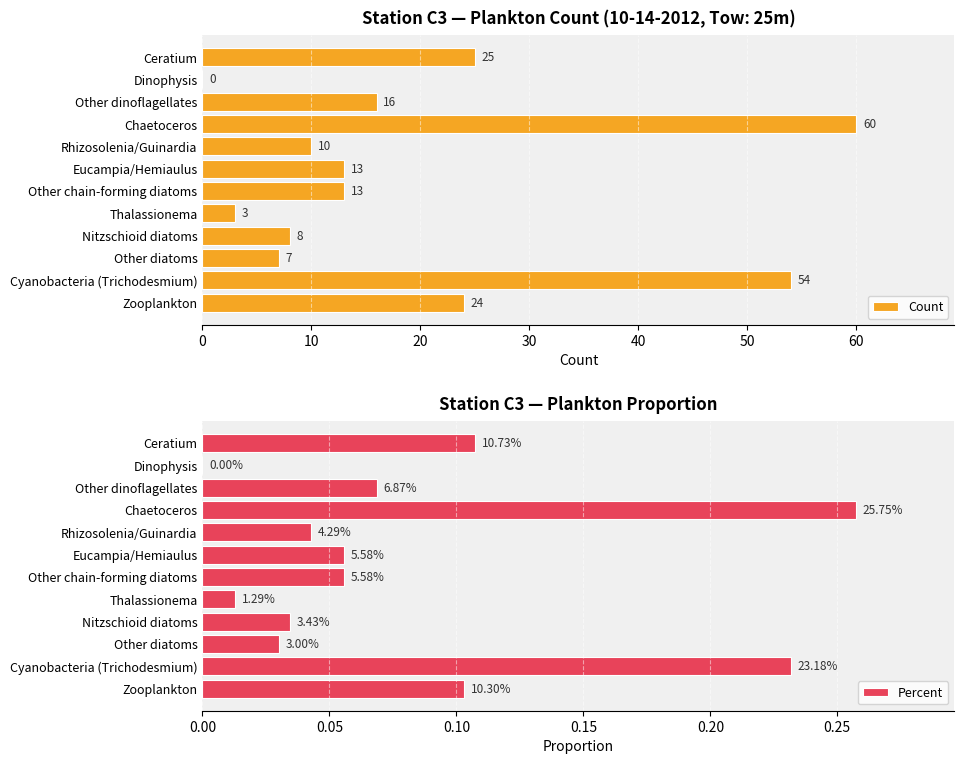

How many positive values does the Count series have?

11